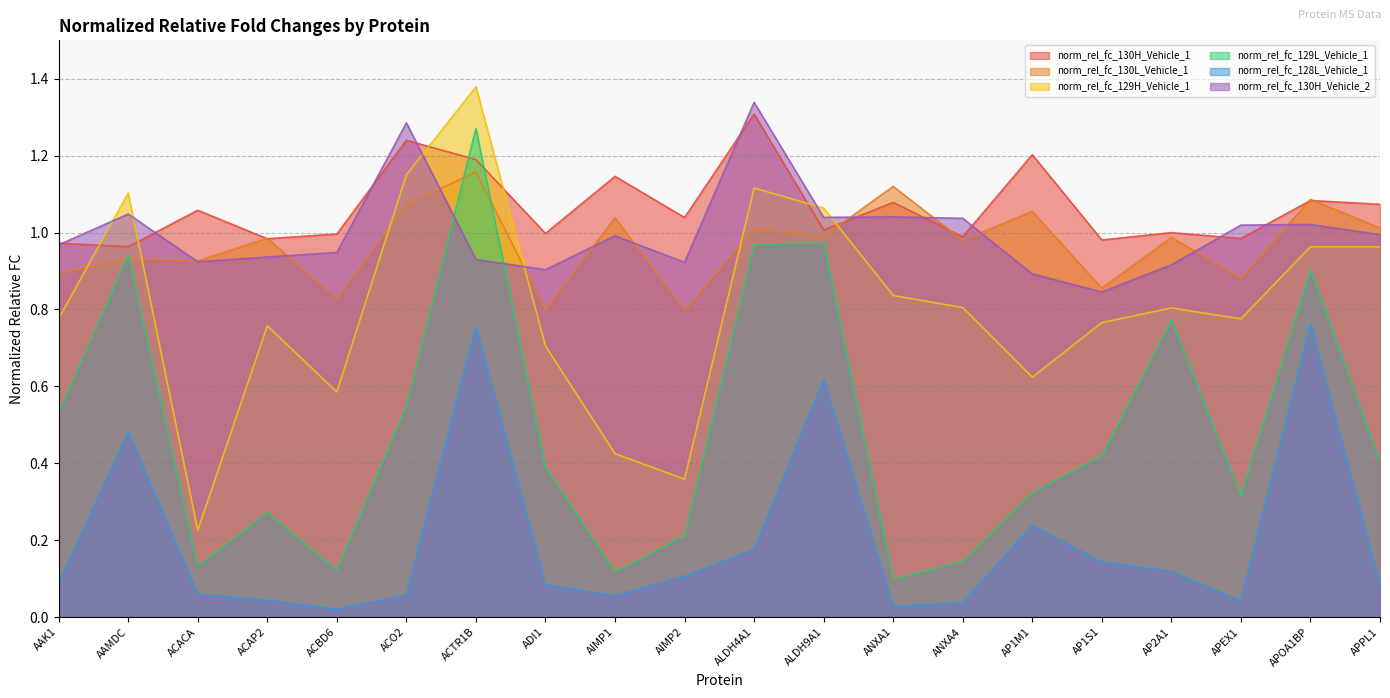

Is it true that norm_rel_fc_129L_Vehicle_1 equals 0.4 at ACAP2?

False